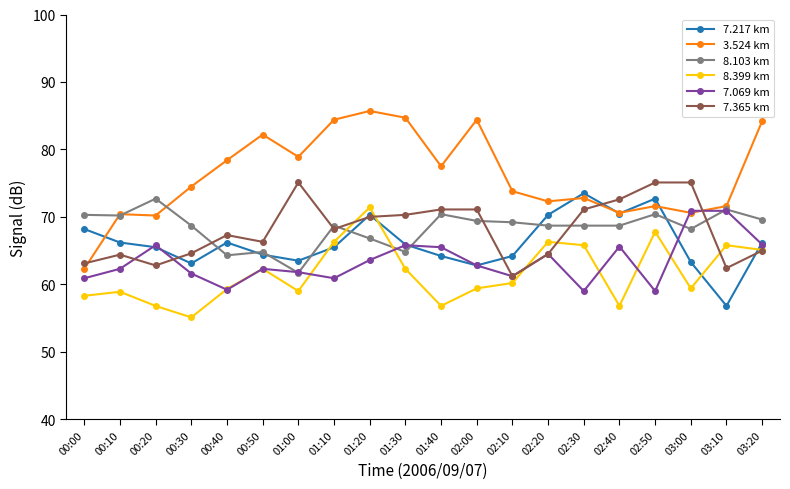

At how many categories does at least one series exceed 56?

20